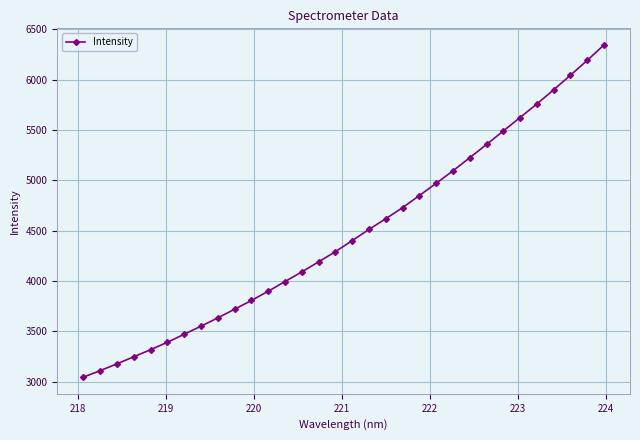

Reading left to right, transcribe all the data shown in this chart.

3045.9	3110.9	3178.2	3248.6	3318.8	3392.5	3472.3	3552.2	3634.7	3720.6	3807.2	3899.1	3995.2	4091.1	4190.8	4292.0	4401.5	4512.5	4619.1	4728.8	4849.1	4970.0	5094.2	5224.4	5355.6	5489.5	5623.3	5758.0	5898.6	6043.0	6190.3	6343.6